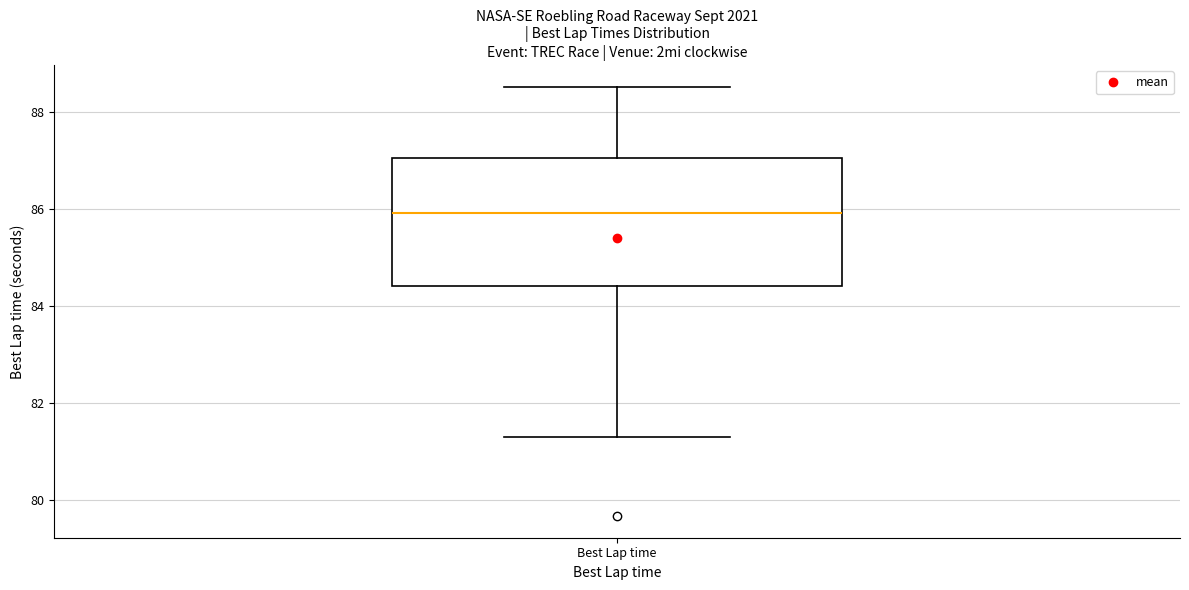

Where does the lower whisker of the box for Best Lap time end on the y-axis? The values are not printed on the chart, so give them approximately, as read against the axis.

81.4